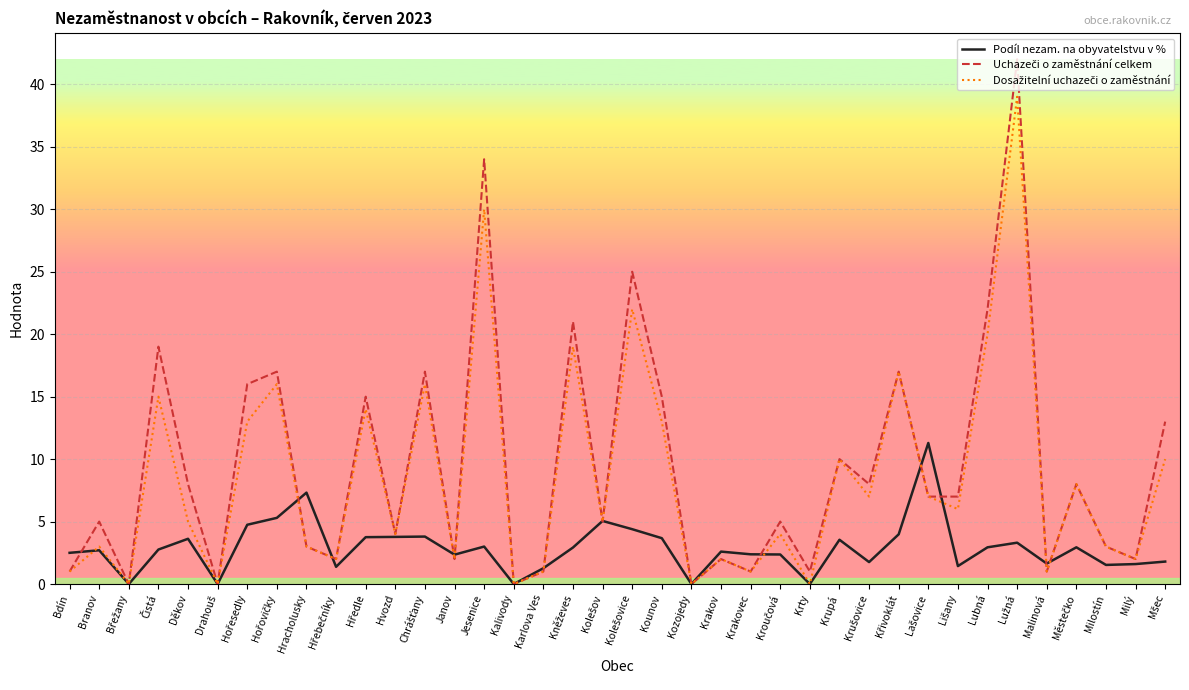

Is it true that Podíl nezam. na obyvatelstvu v % equals 0.0 at Krty?

True